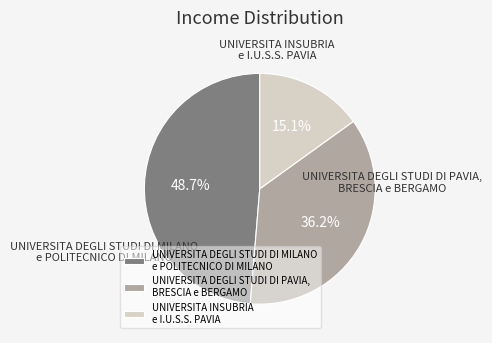

Which has a higher value, UNIVERSITA INSUBRIA e I.U.S.S. PAVIA or UNIVERSITA DEGLI STUDI DI MILANO e POLITECNICO DI MILANO?

UNIVERSITA DEGLI STUDI DI MILANO e POLITECNICO DI MILANO